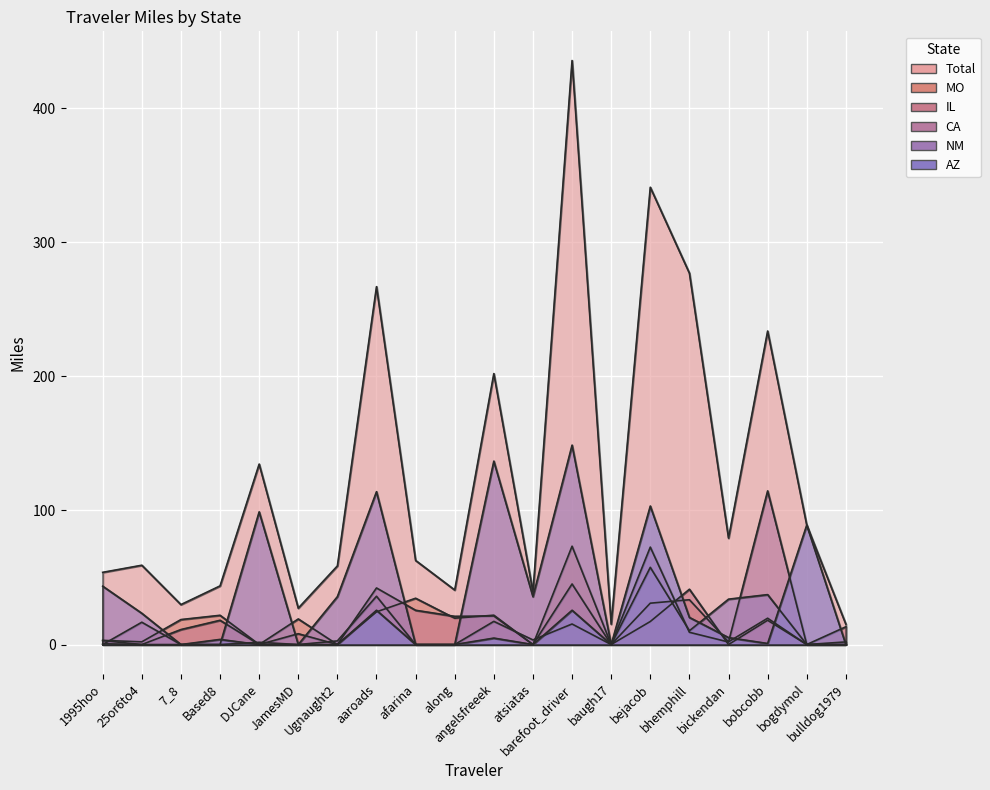

Which series changed the most between 25or6to4 and bejacob?

Total